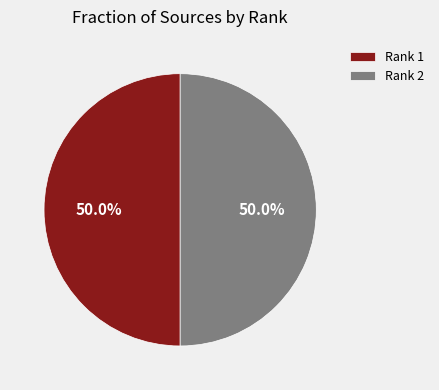

Combined, what portion of the pie is Rank 2 and Rank 1?

100.0%